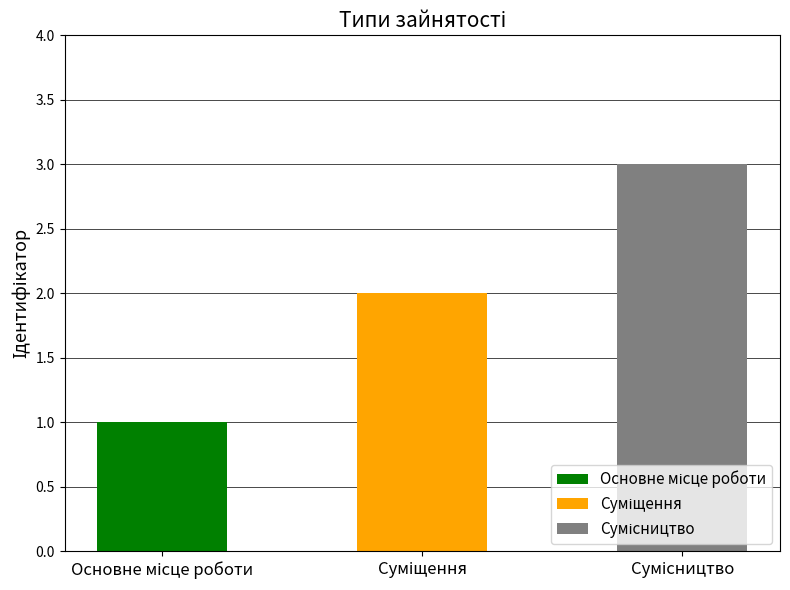

The chart shows a value of 4 at Сумісництво. True or false?

False